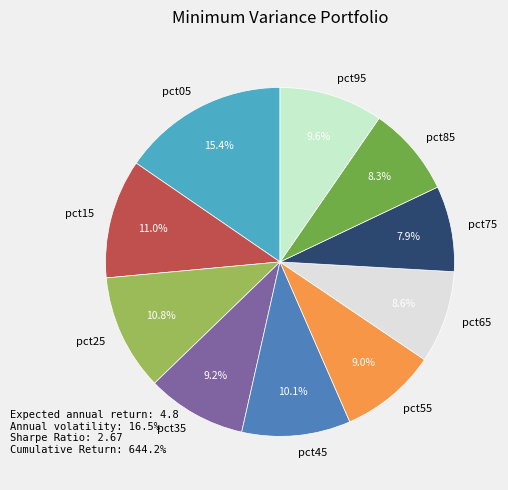

Does pct45 represent more than half of the total?

No